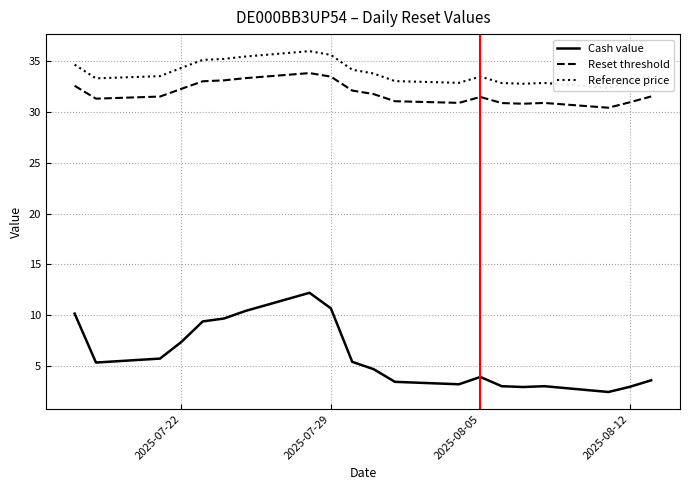

True or false: Reference price and Reset threshold cross at least once.

False